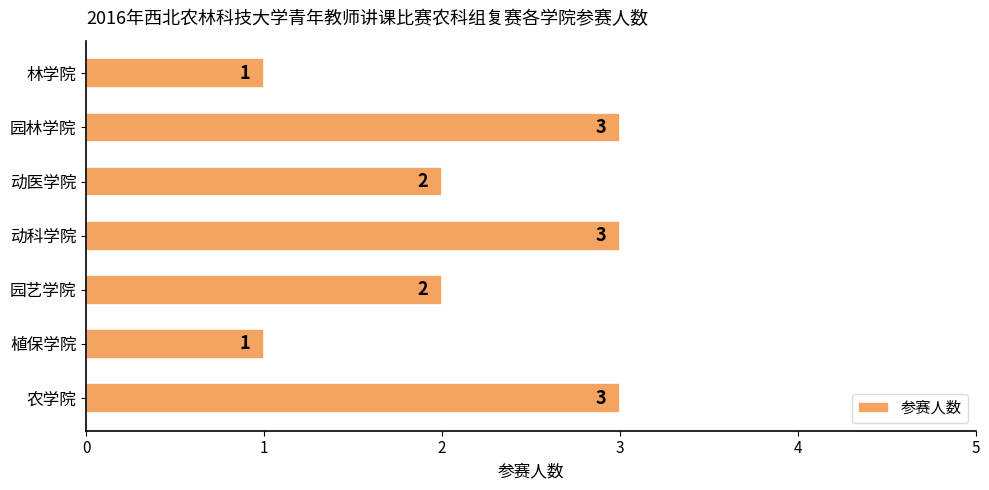

Count the values in the range 1 to 3.

7